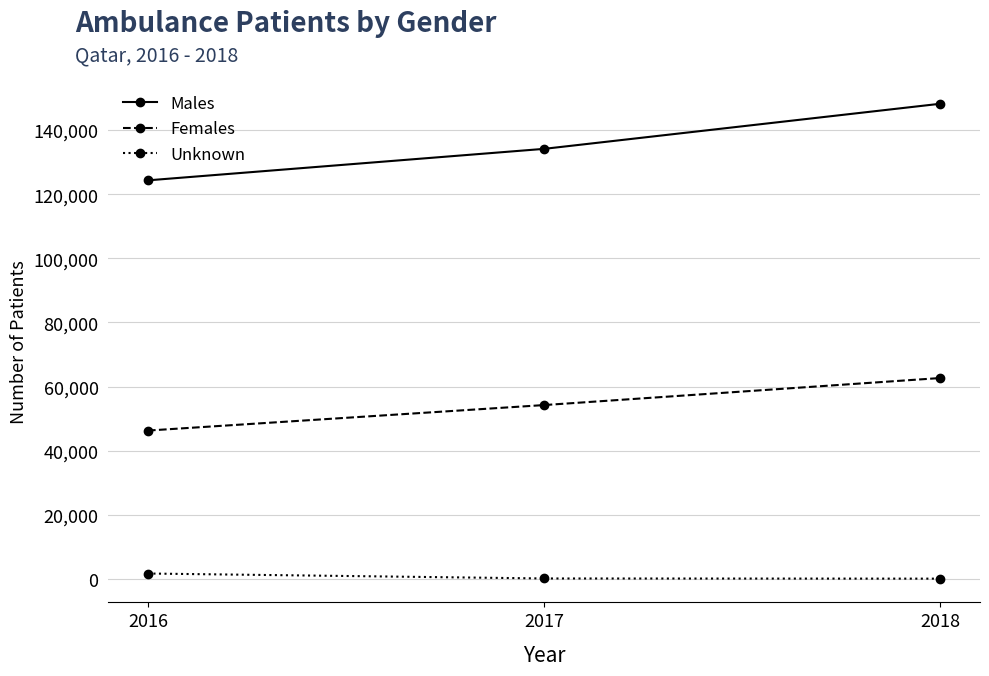

What is the minimum value for Females?

46277